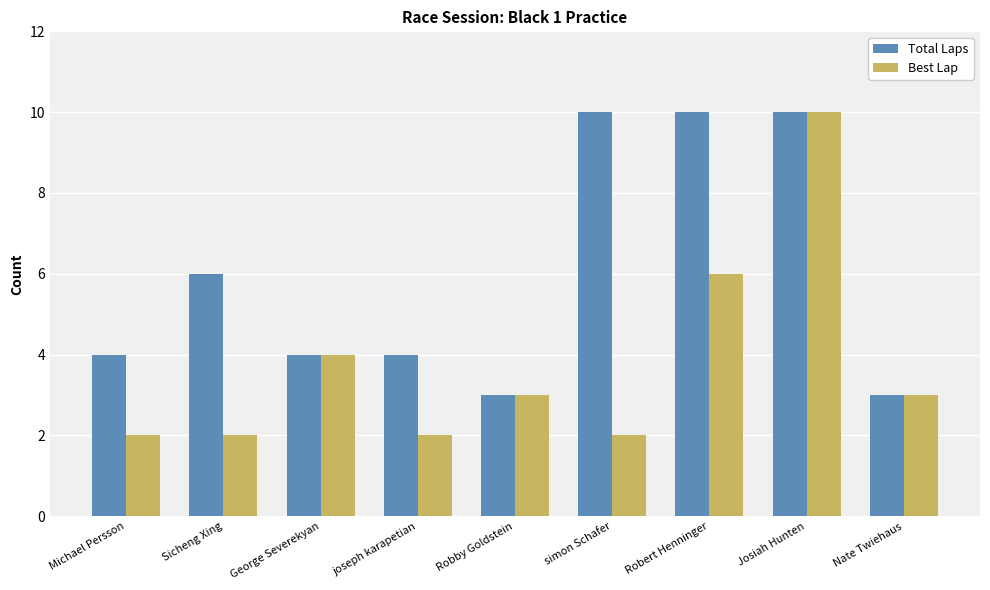

What is the difference between the maximum and minimum values in the Best Lap series?

8